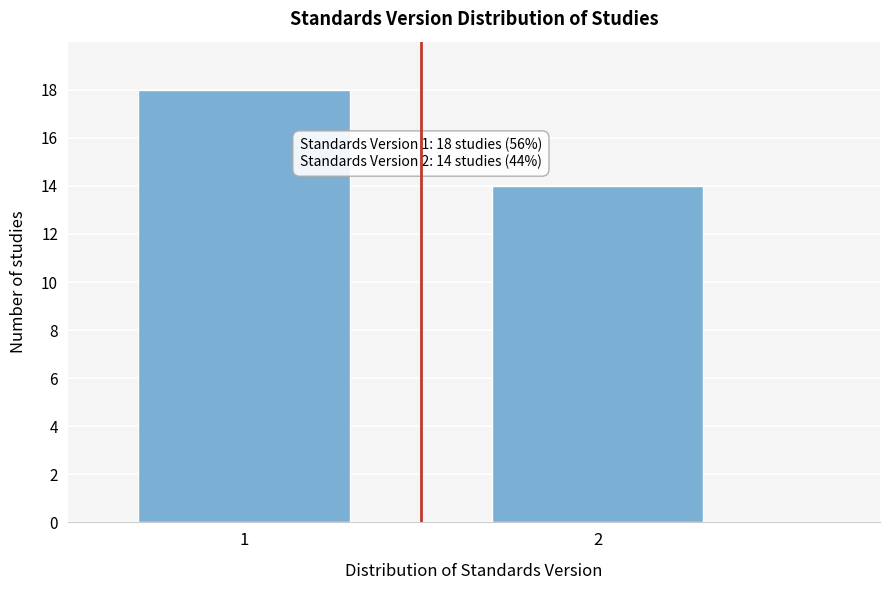

Reading left to right, transcribe all the data shown in this chart.

1=18	2=14